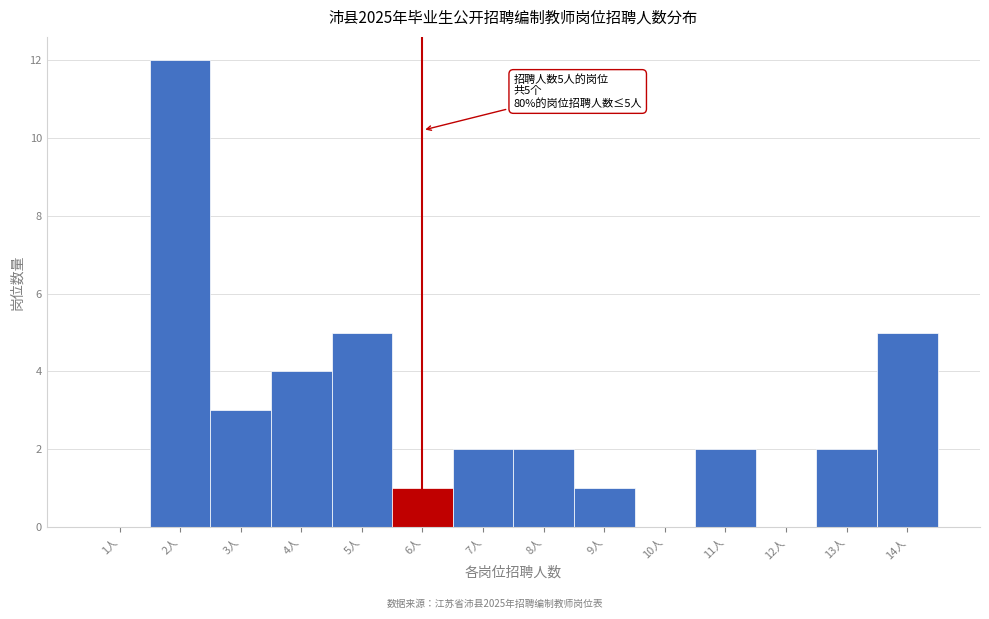

Reading left to right, what are all the values shown in this chart?

1人=0	2人=12	3人=3	4人=4	5人=5	6人=1	7人=2	8人=2	9人=1	10人=0	11人=2	12人=0	13人=2	14人=5